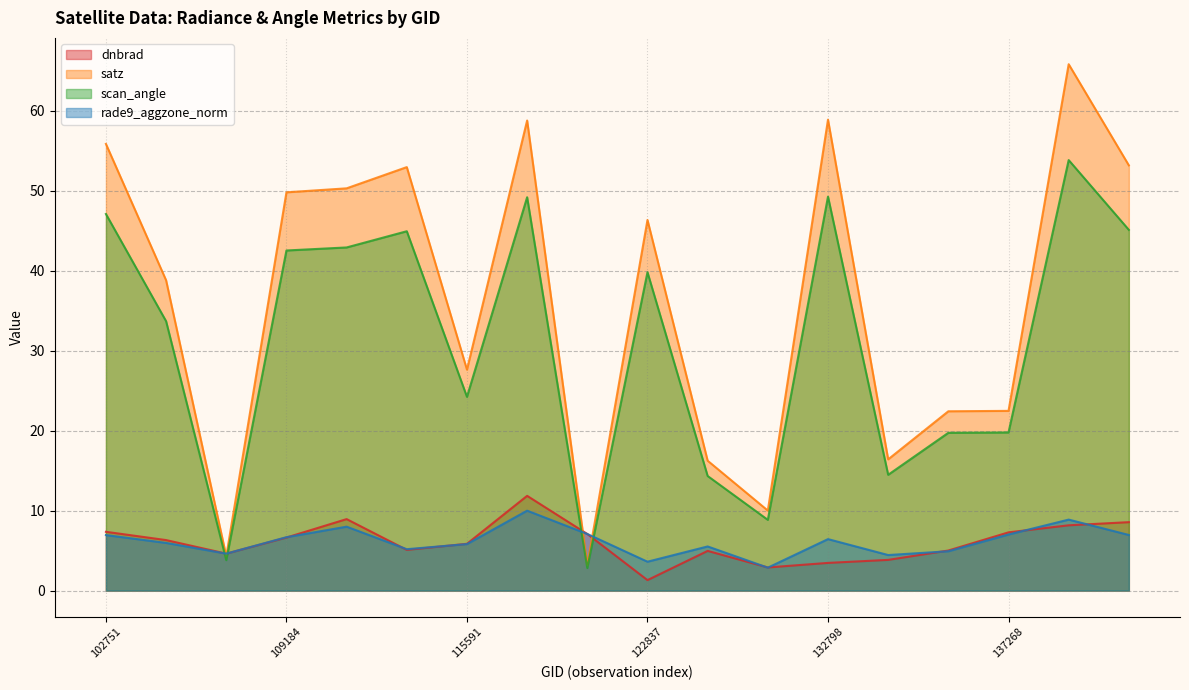

Which series ends up on top after the final intersection of satz and dnbrad?

satz